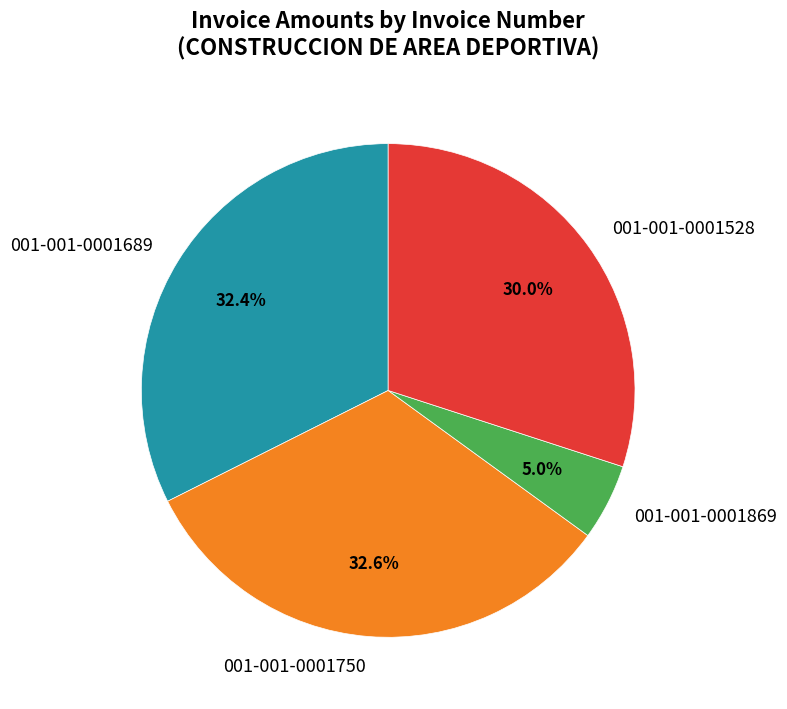

Is the sum of 001-001-0001689 and 001-001-0001750 greater than half?

Yes